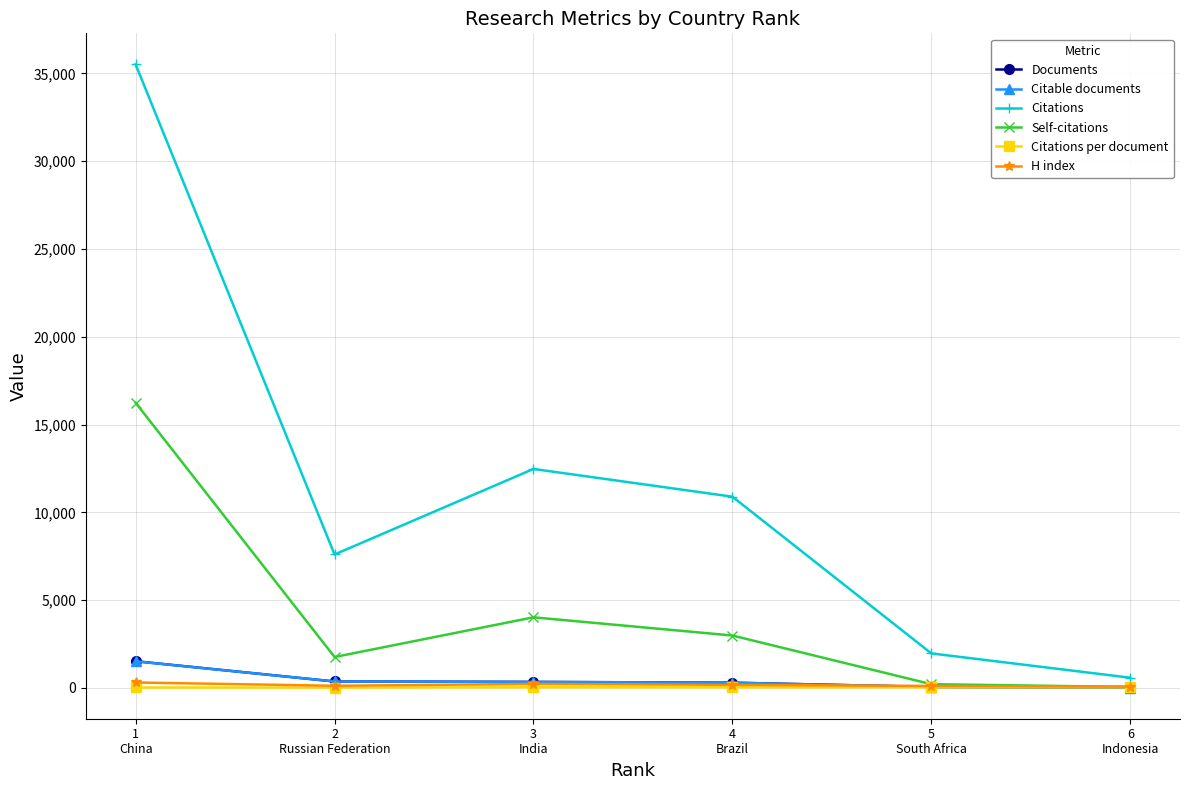

Which series has the largest total across all categories?

Citations